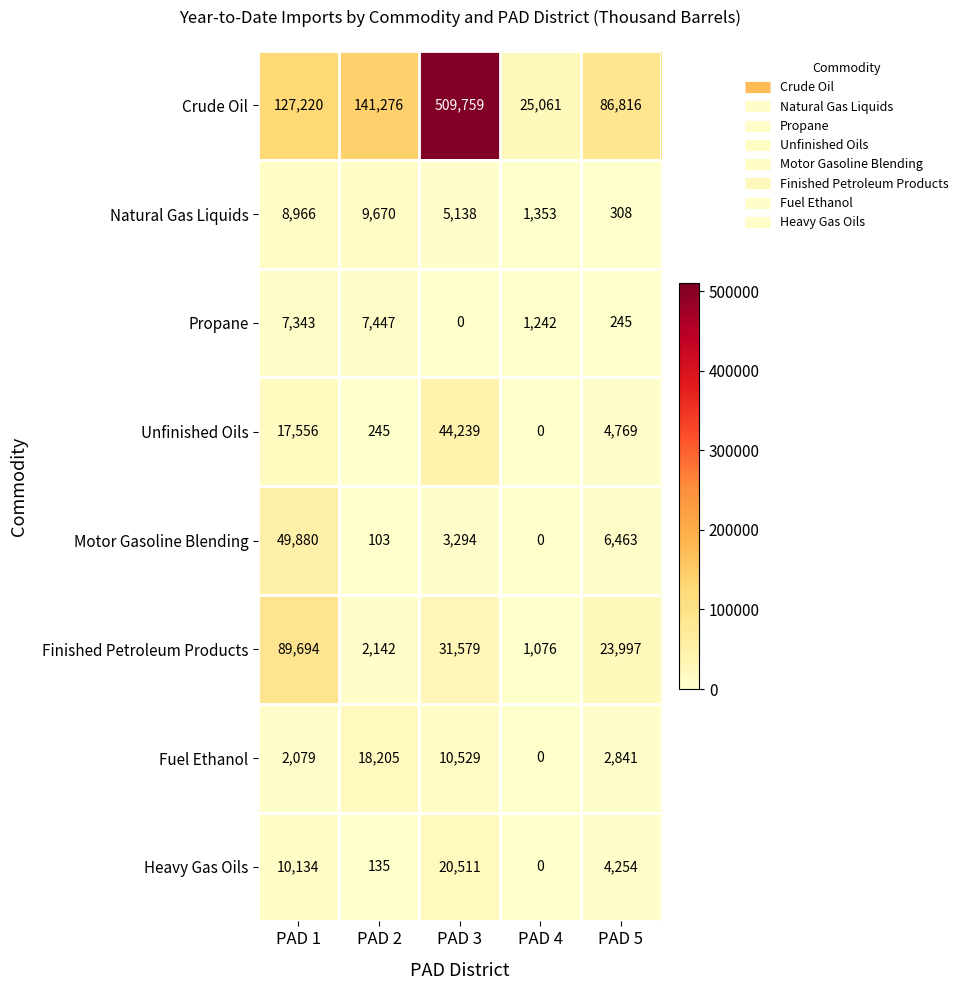

What is the sum of the Crude Oil values at PAD 2 and PAD 3?

651035